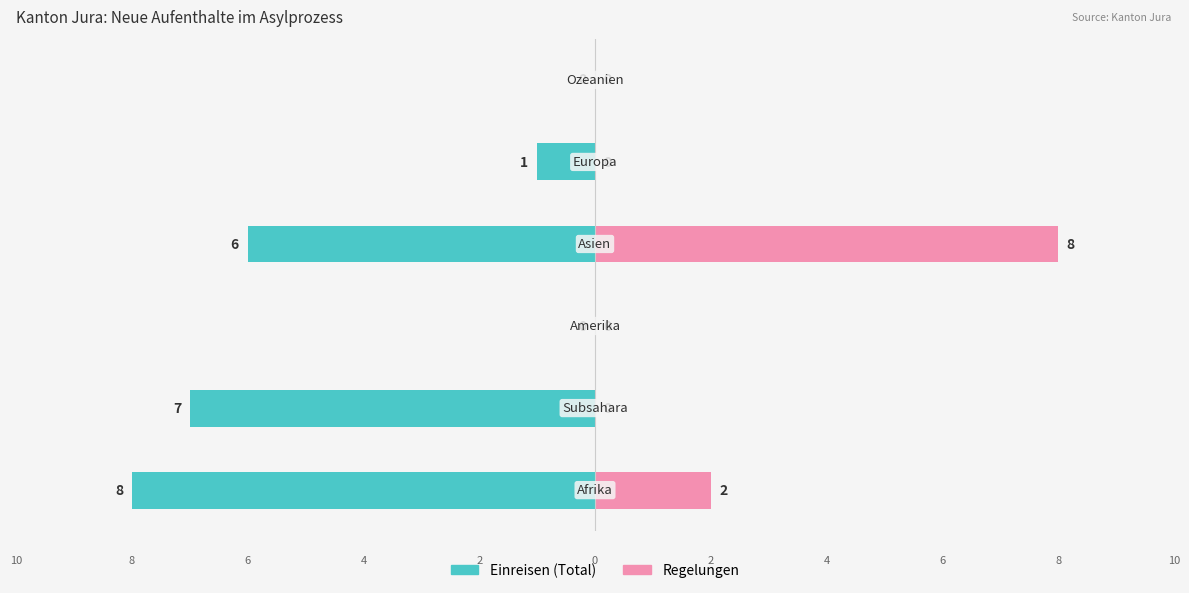

What position from the right is 2.5?

1